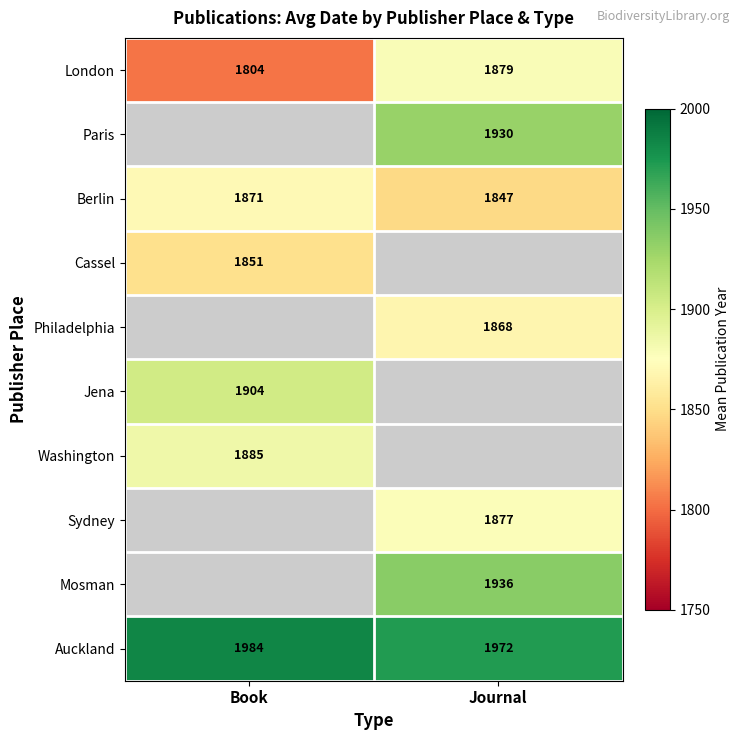

Count the number of categories in the chart.

2